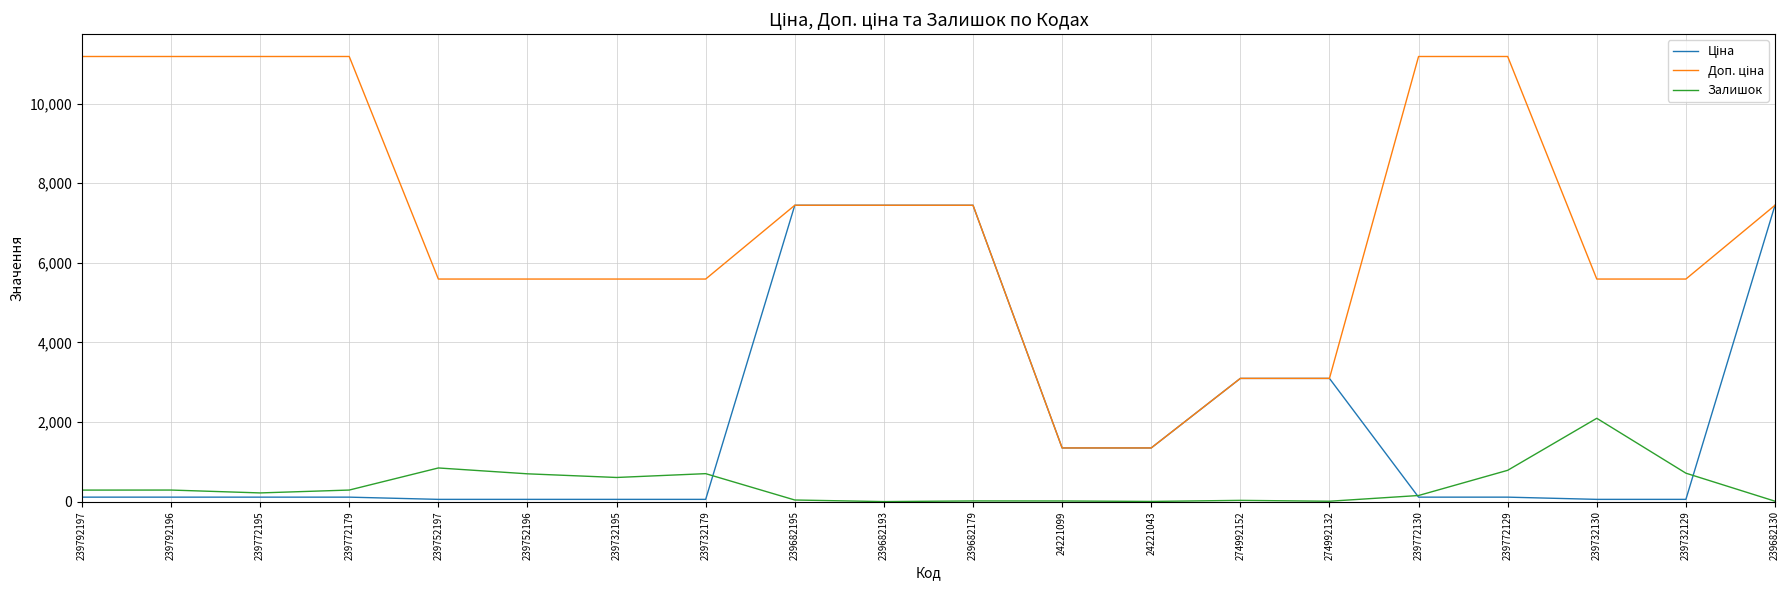

Is this an area chart (filled region under the line)?

No